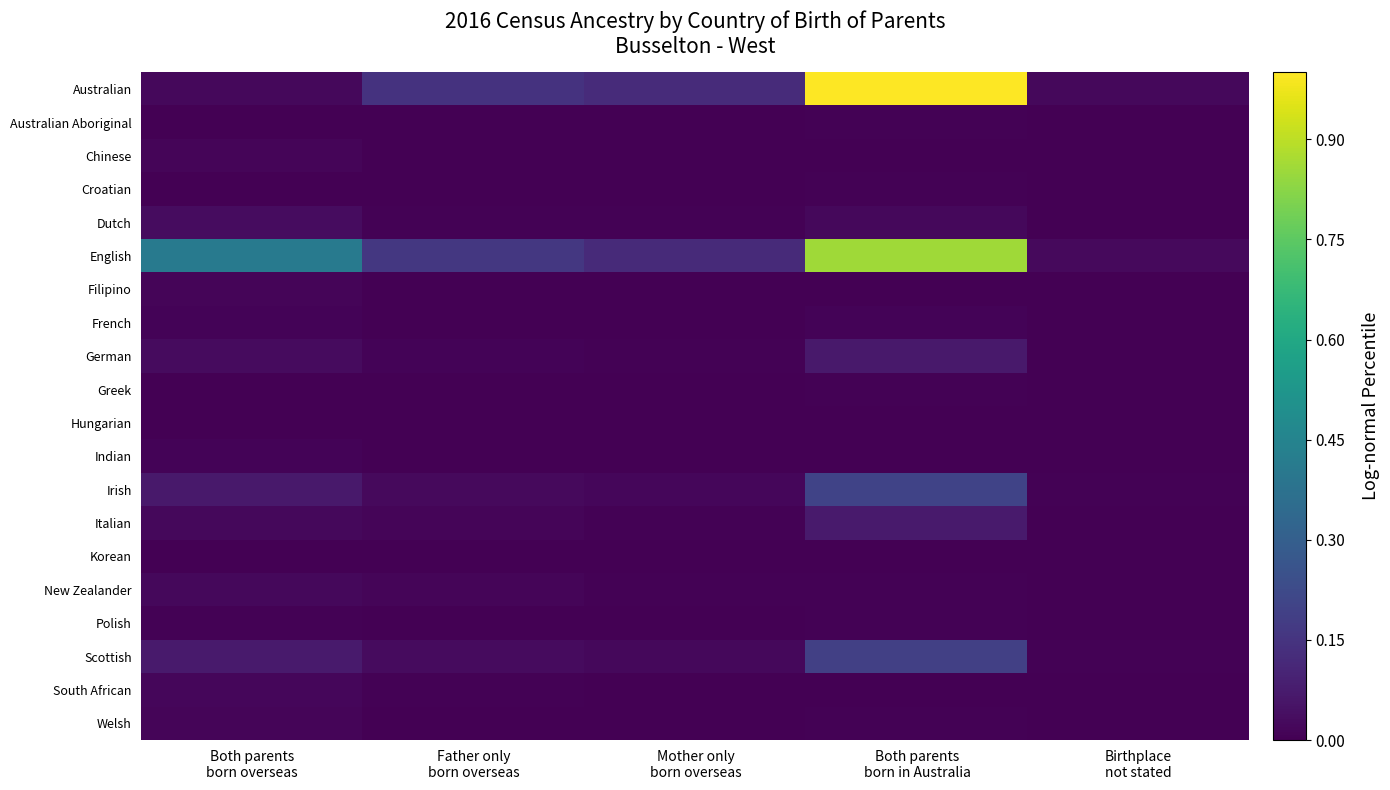

What is the total value across all series at Mother only
born overseas?

0.3